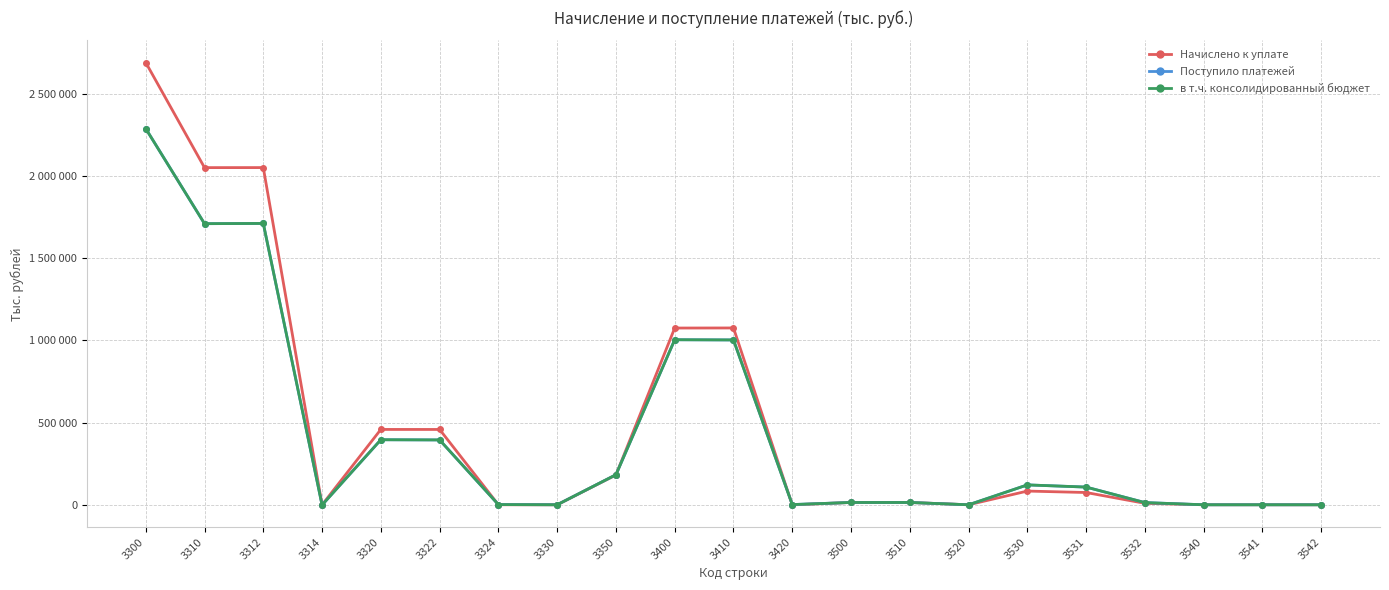

What is the minimum value for Начислено к уплате?

-526